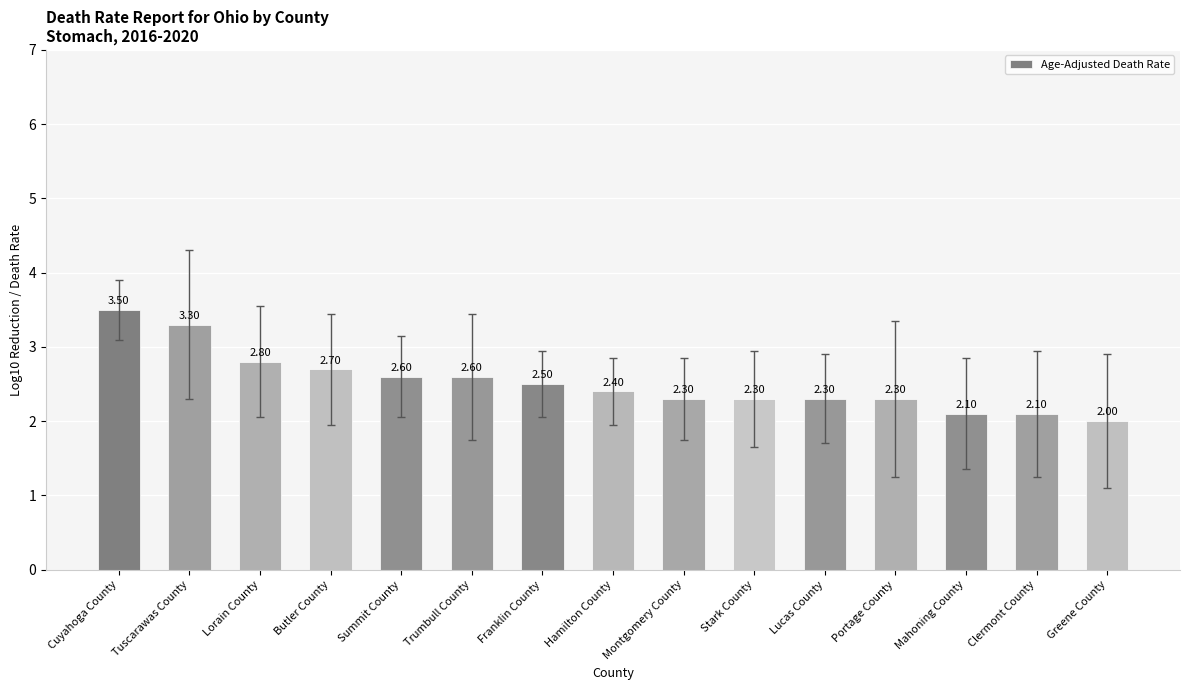

Which label corresponds to the smallest value in the chart?

Greene County